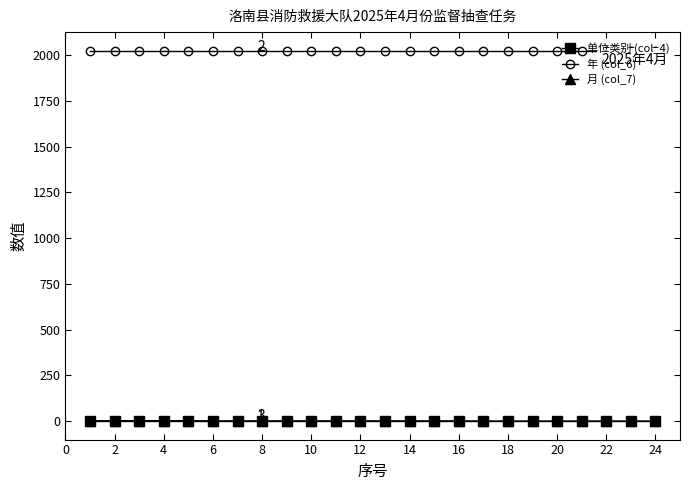

True or false: 年 (col_6) and 月 (col_7) intersect in this chart.

False